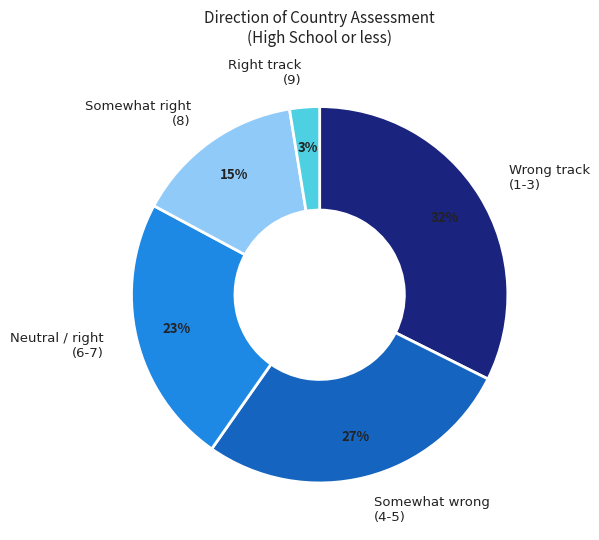

Is there a majority slice in this chart?

No